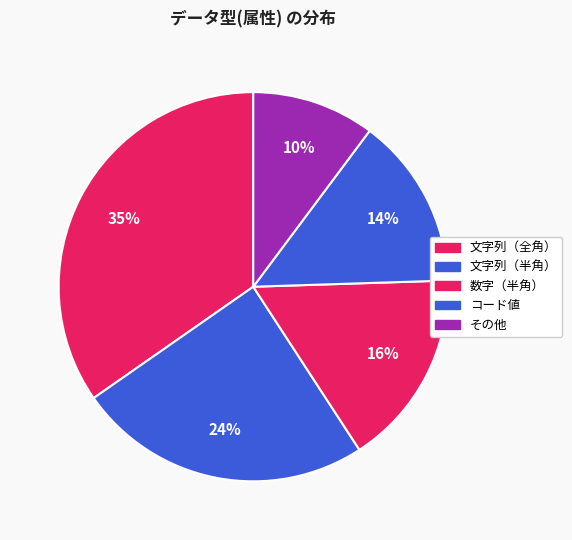

What portion of the pie excludes コード値?

85.7%